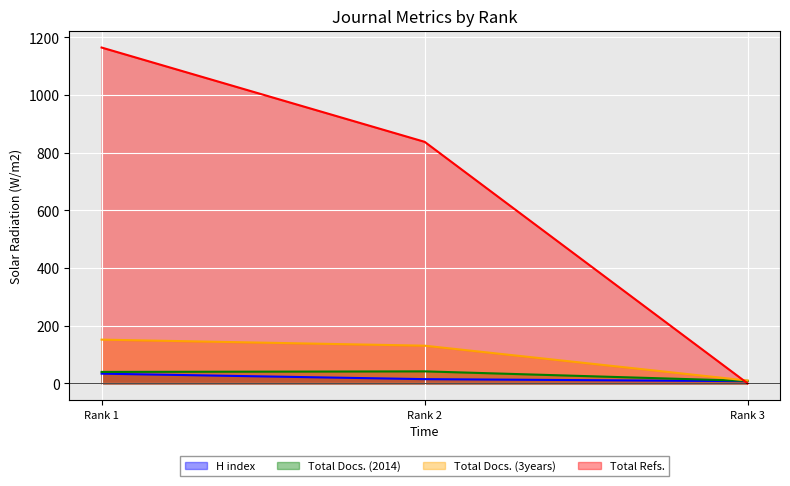

Reading right to left, transcribe all the data shown in this chart.

H index: Rank 3=8	Rank 2=15	Rank 1=34
Total Docs. (2014): Rank 3=9	Rank 2=42	Rank 1=40
Total Docs. (3years): Rank 3=10	Rank 2=131	Rank 1=152
Total Refs.: Rank 3=0	Rank 2=838	Rank 1=1165